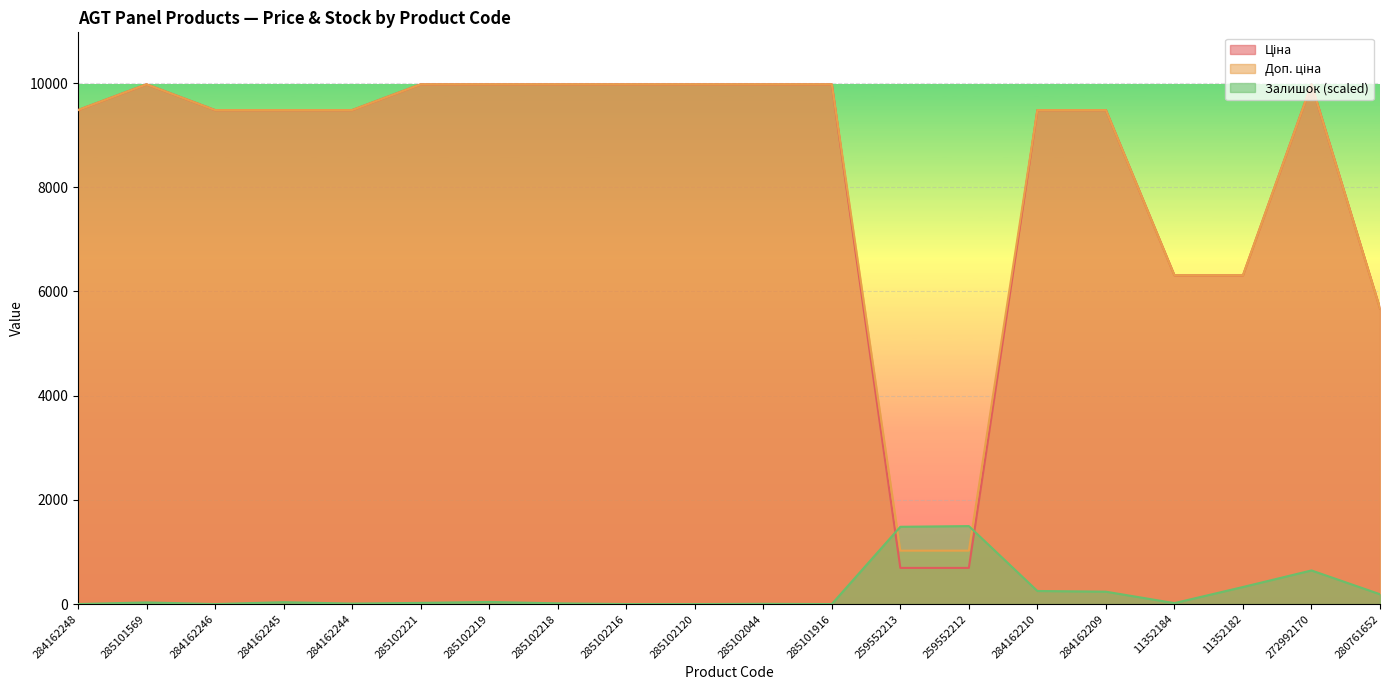

What is the total value across all series at 284162245?

18996.0